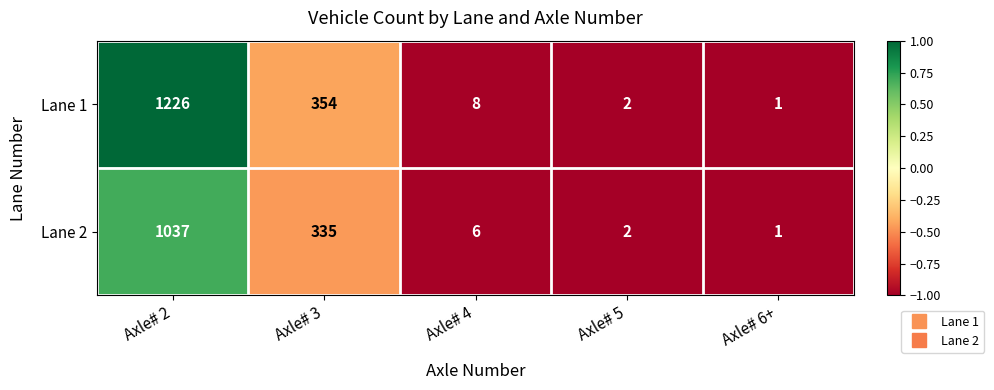

At which label does Lane 2 first exceed 6?

Axle# 2